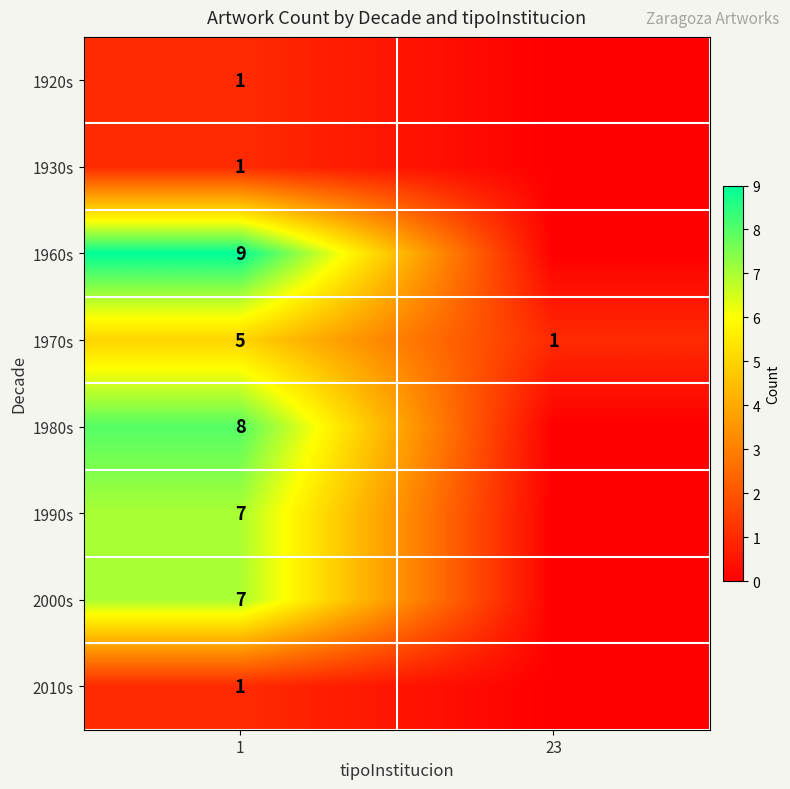

What is the difference between the row_6 values at 1 and 23?

7